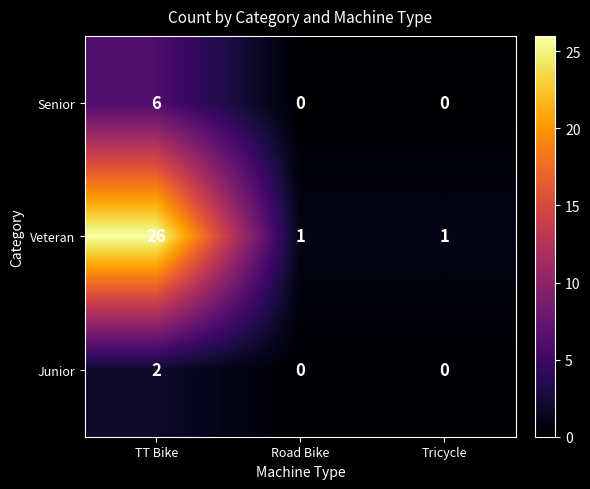

Between TT Bike and Road Bike, which series saw the biggest shift?

Veteran